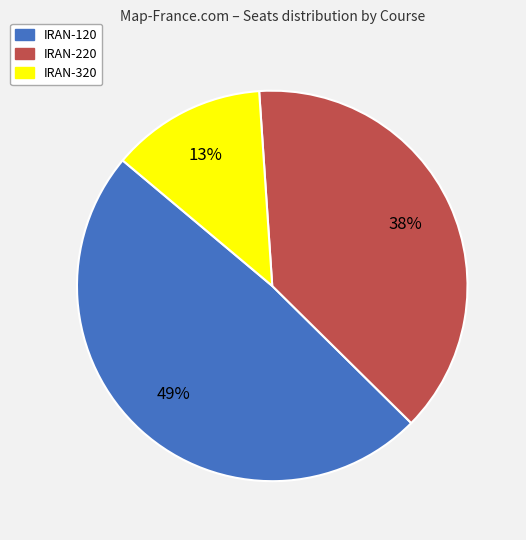

To the nearest percent, what is the difference between the largest and smallest slice percentages?

36%